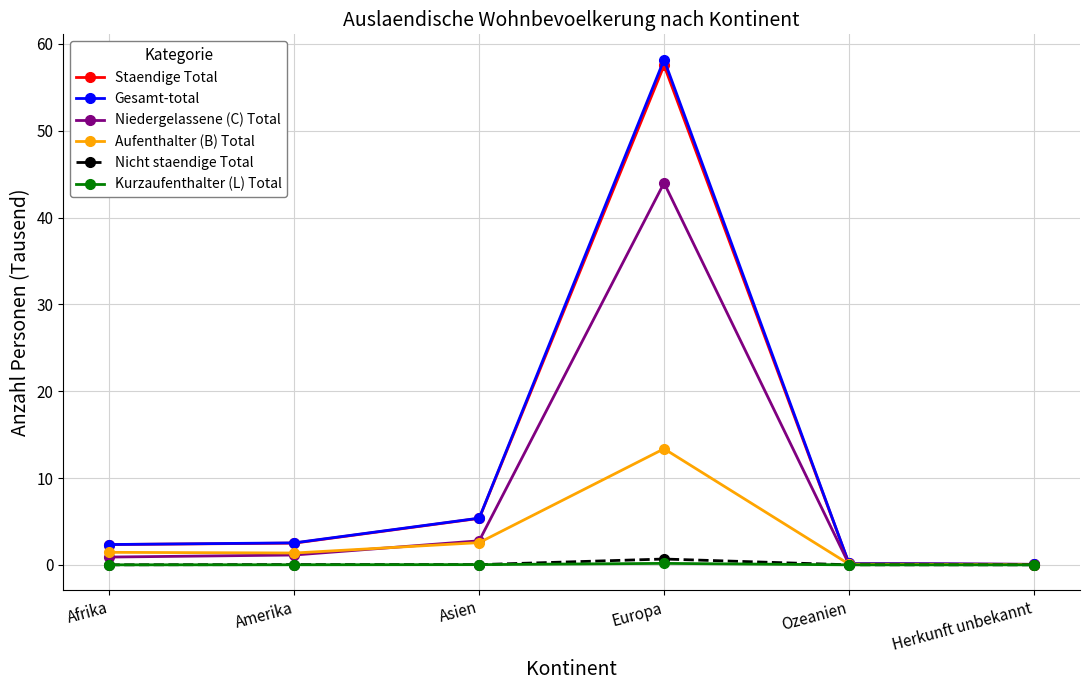

What is the maximum value shown in the chart?

58.2